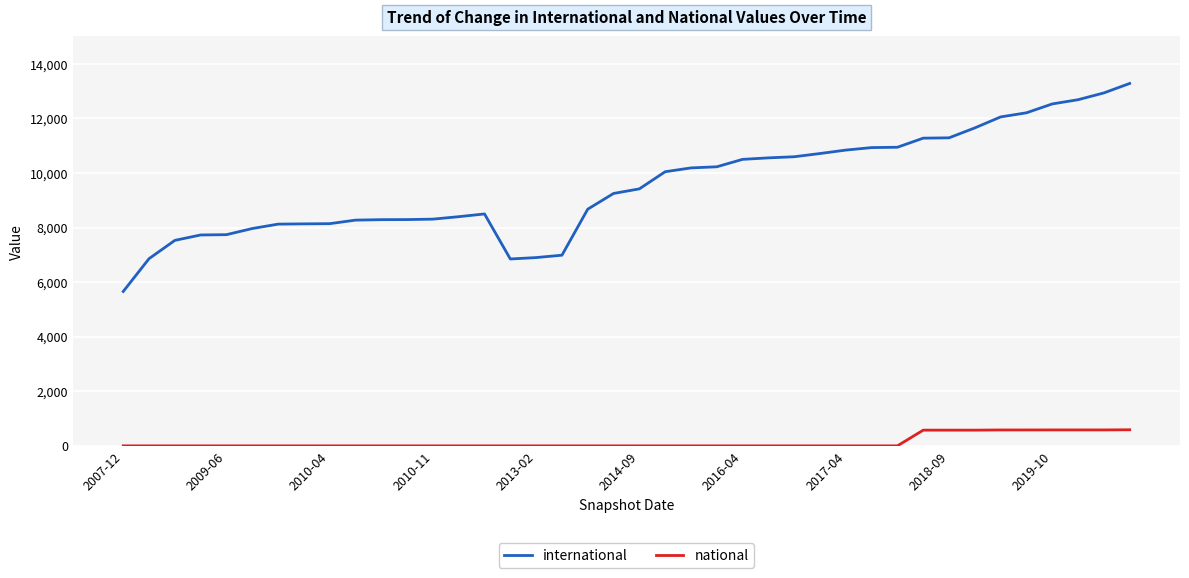

What are all the series names shown in the legend?

international, national